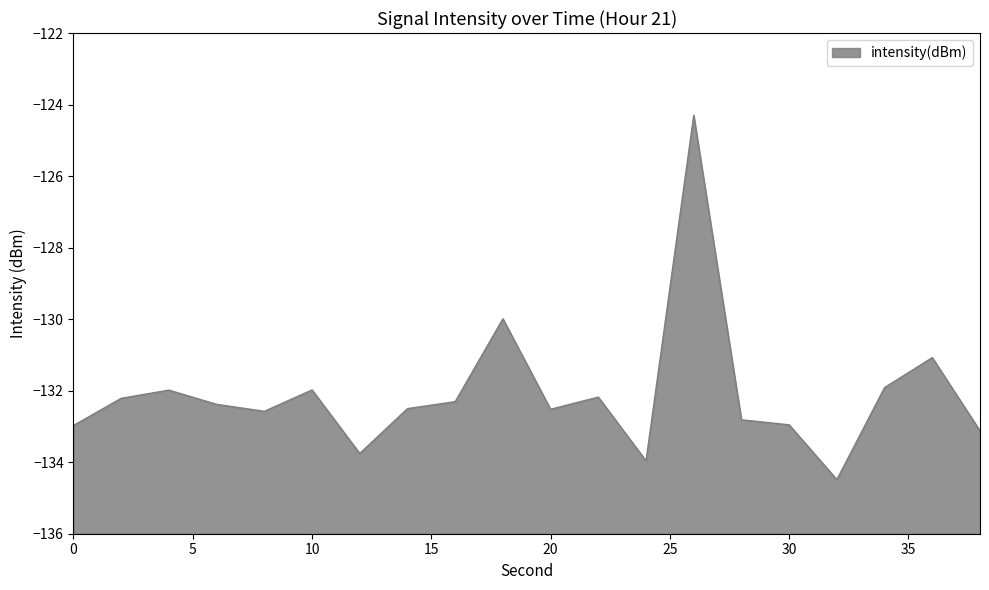

How many values are below -132?

14